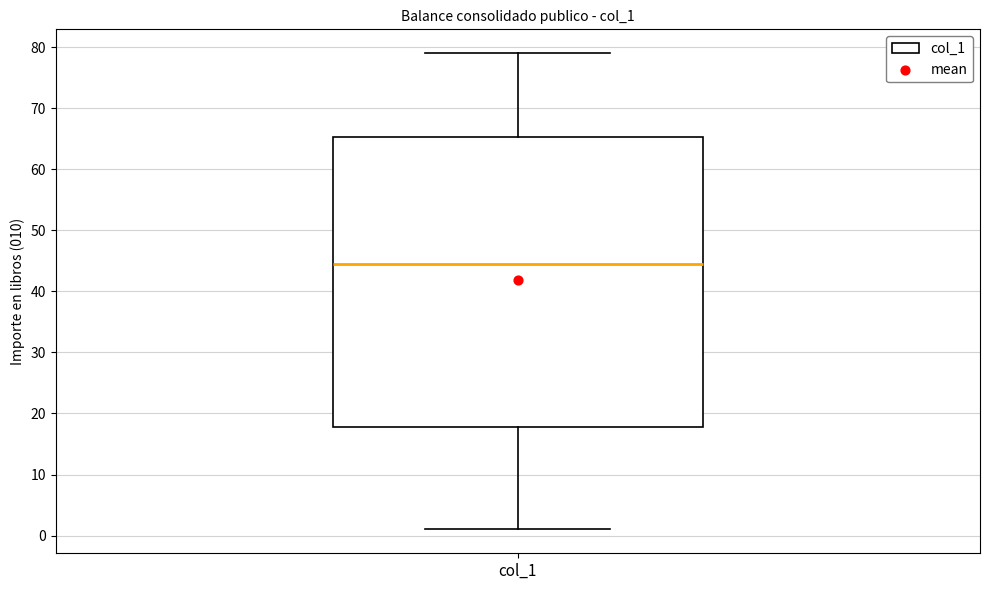

Read this box plot against the y-axis: the position of the median line, the range covered by the box, and the ends of both whiskers. The values are not printed on the chart, so give them approximately, as read against the axis.

median 45, box 18 to 65, whiskers 1 to 79